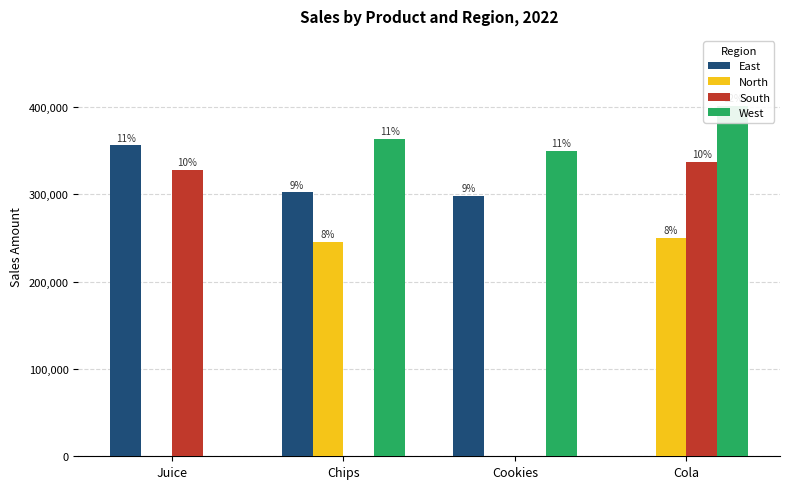

How many categories are shown in the chart?

4